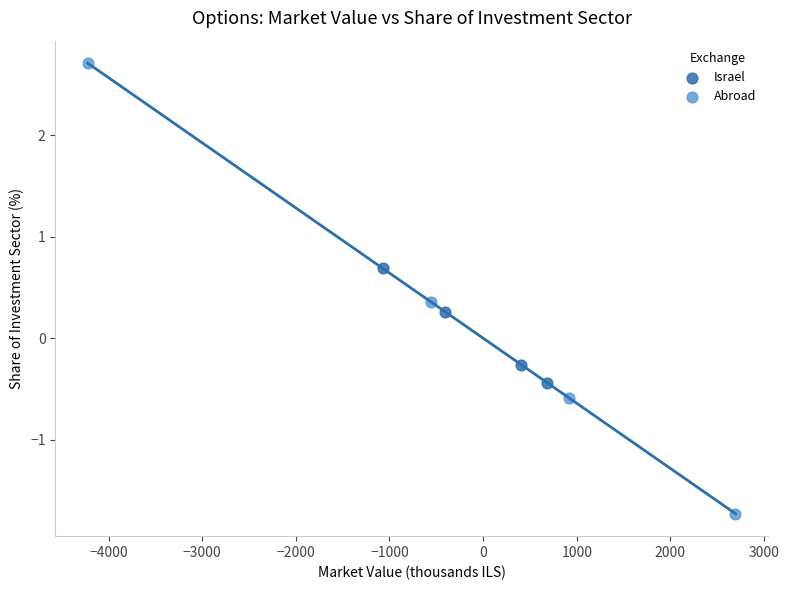

Which series contains the lowest Y value?

Abroad